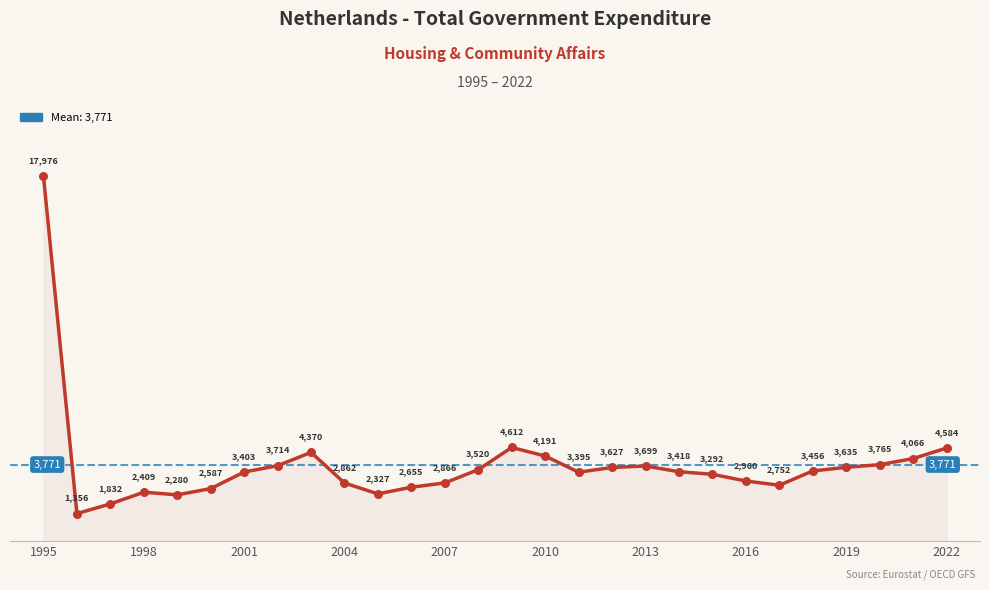

What is the difference between the maximum and minimum values?

16620